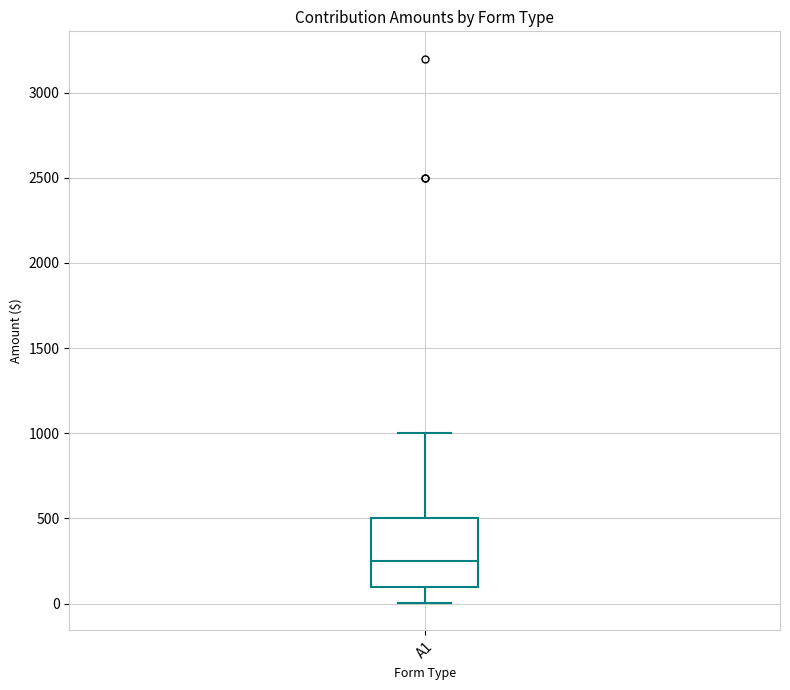

Read this box plot against the y-axis: the position of the median line, the range covered by the box, and the ends of both whiskers. The values are not printed on the chart, so give them approximately, as read against the axis.

median 250, box 100 to 500, whiskers 0 to 1000